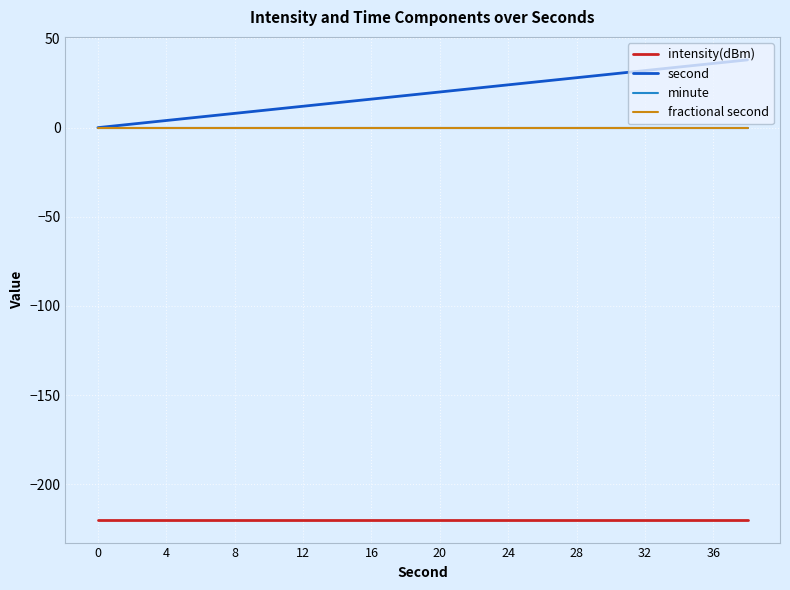

True or false: minute and intensity(dBm) cross at least once.

False